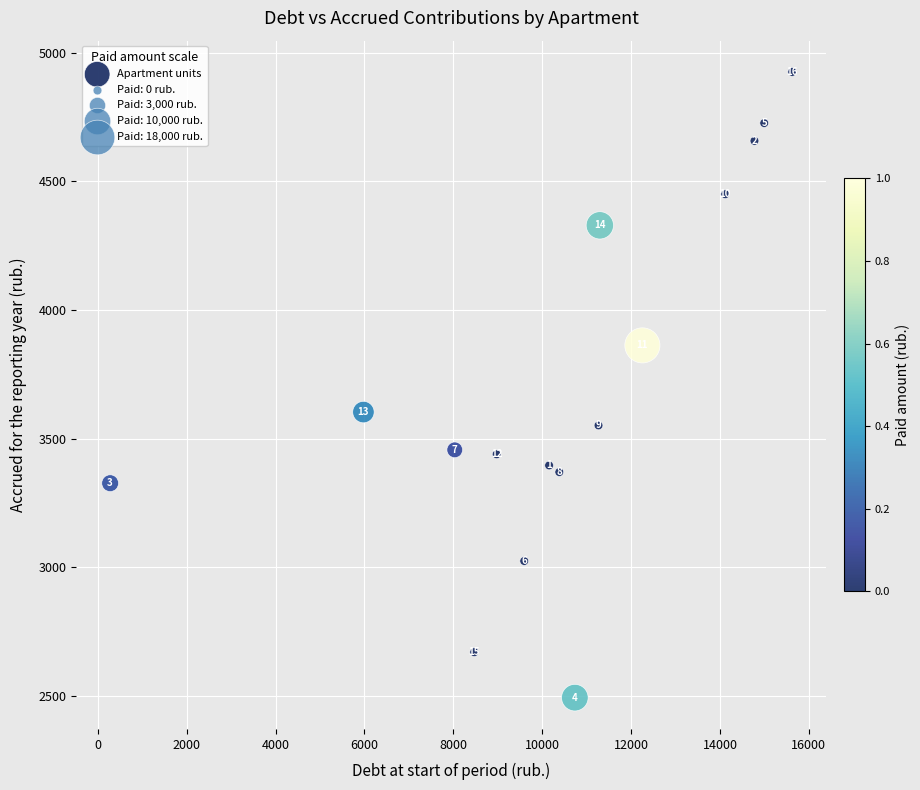

What Y value in the scatter plot is closest to 3708?

3602.9